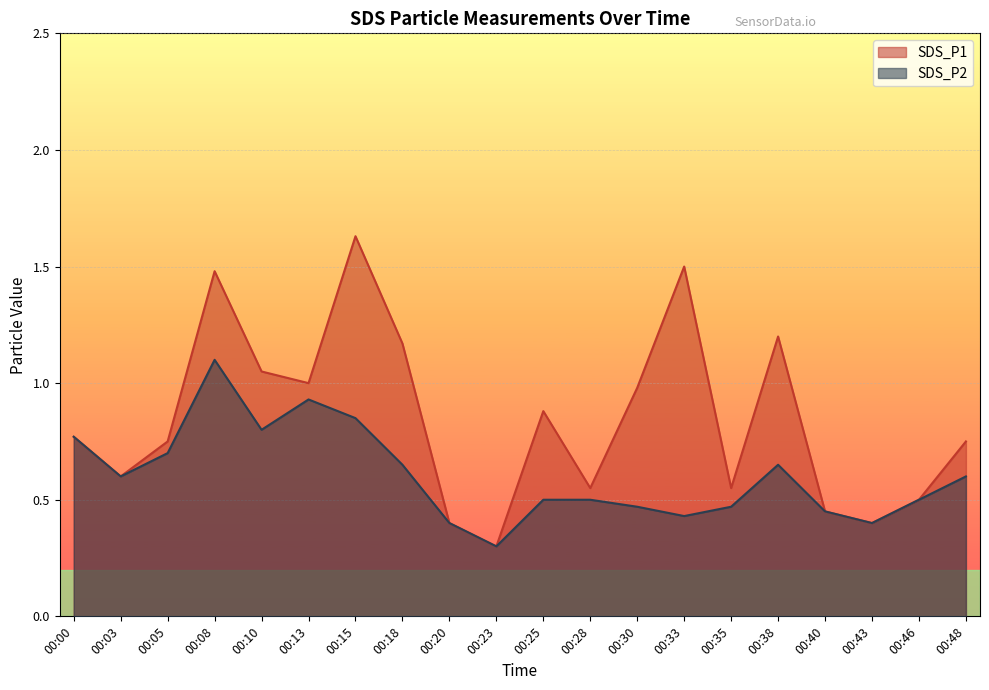

What are all the series names shown in the legend?

SDS_P1, SDS_P2